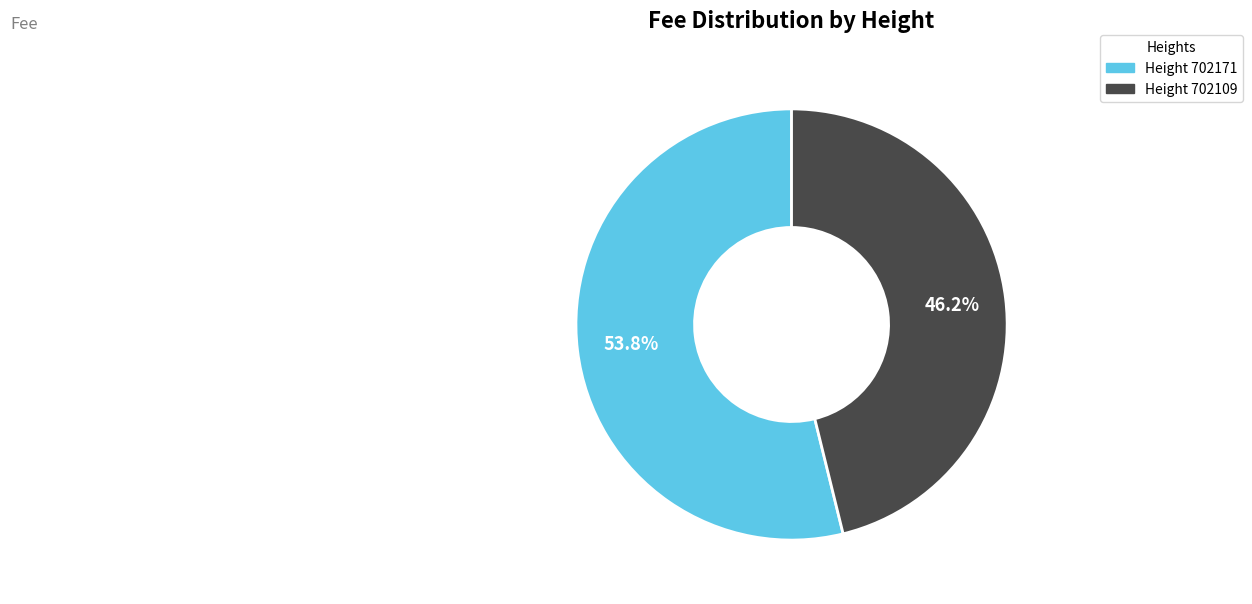

How many segments does this pie chart have?

2